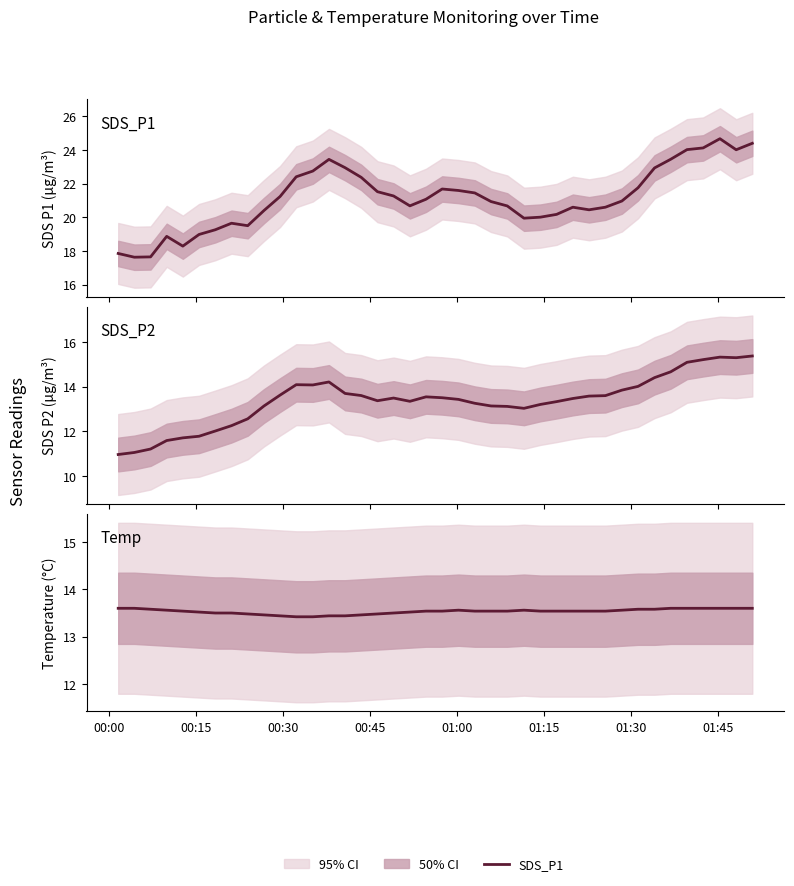

How many series are shown in this chart?

3